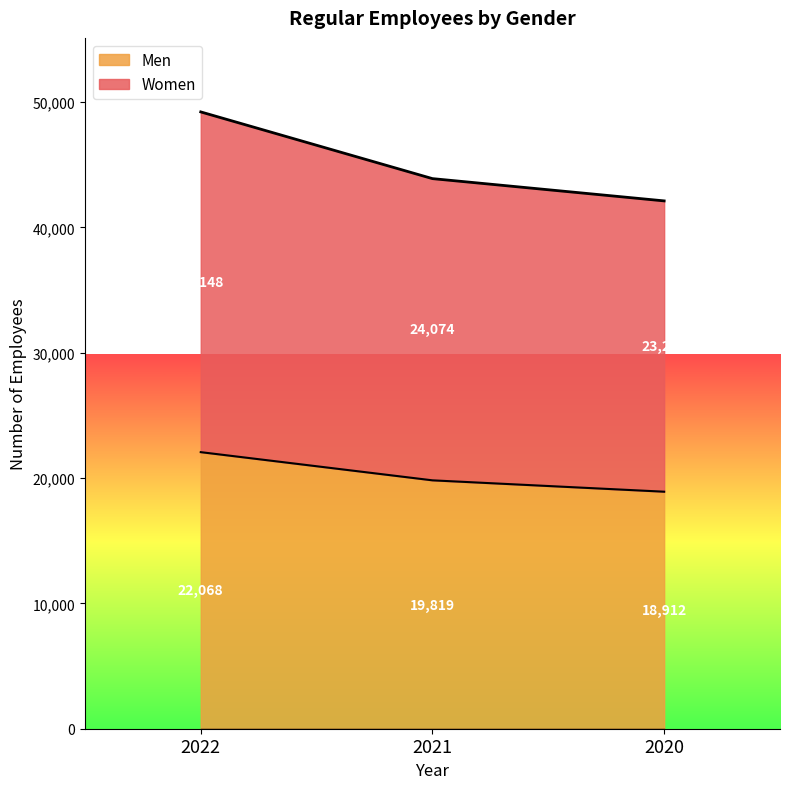

Which series has the largest total across all categories?

Women